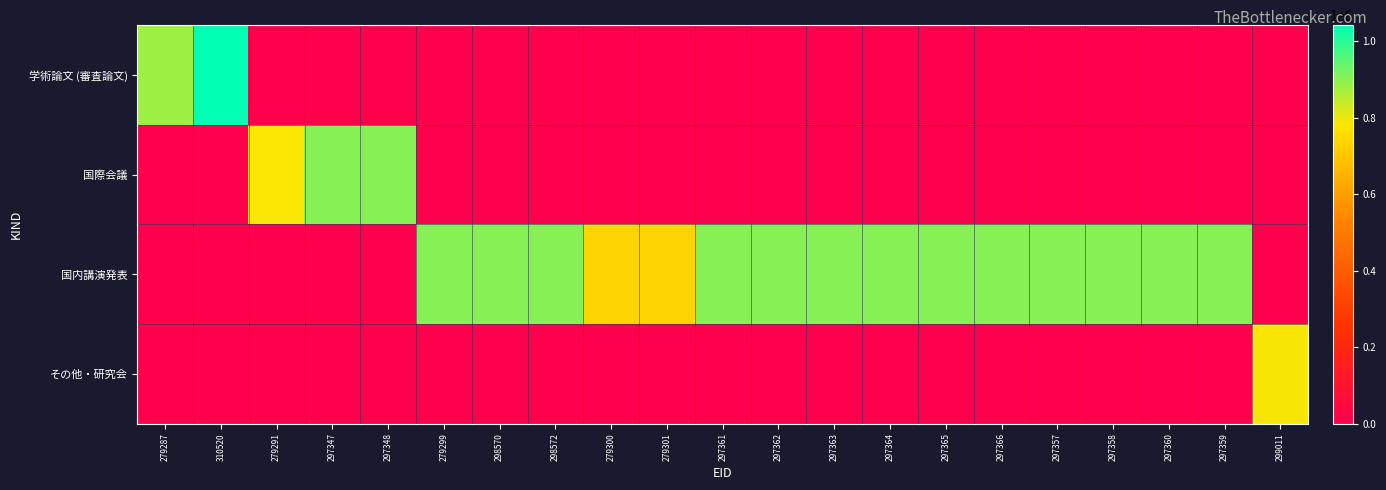

Which series has the largest total across all categories?

国内講演発表